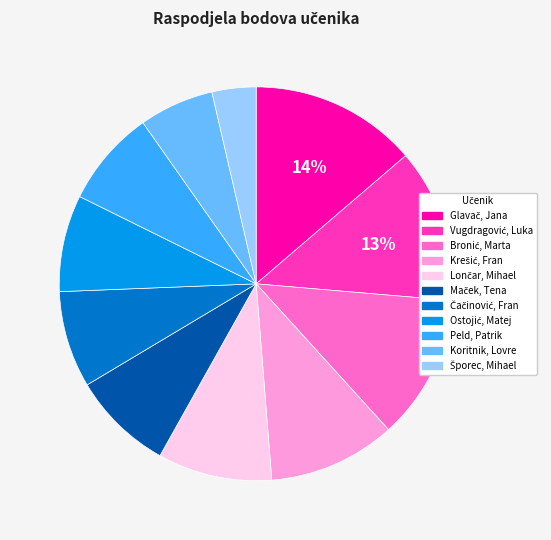

To the nearest percent, what is the average slice percentage?

9%